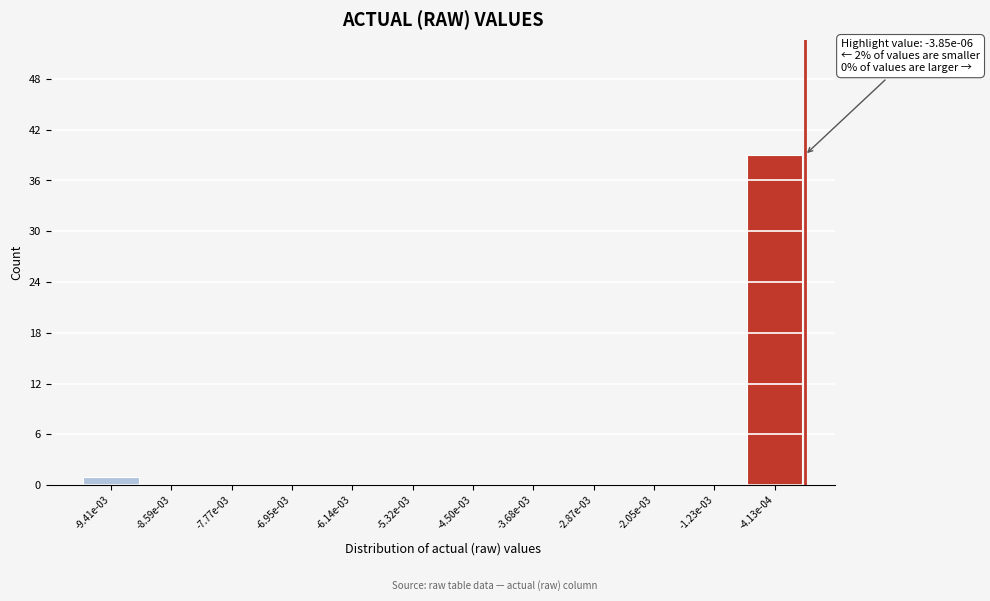

Reading left to right, what are all the values shown in this chart?

-9.41e-03=1	-8.59e-03=0	-7.77e-03=0	-6.95e-03=0	-6.14e-03=0	-5.32e-03=0	-4.50e-03=0	-3.68e-03=0	-2.87e-03=0	-2.05e-03=0	-1.23e-03=0	-4.13e-04=39